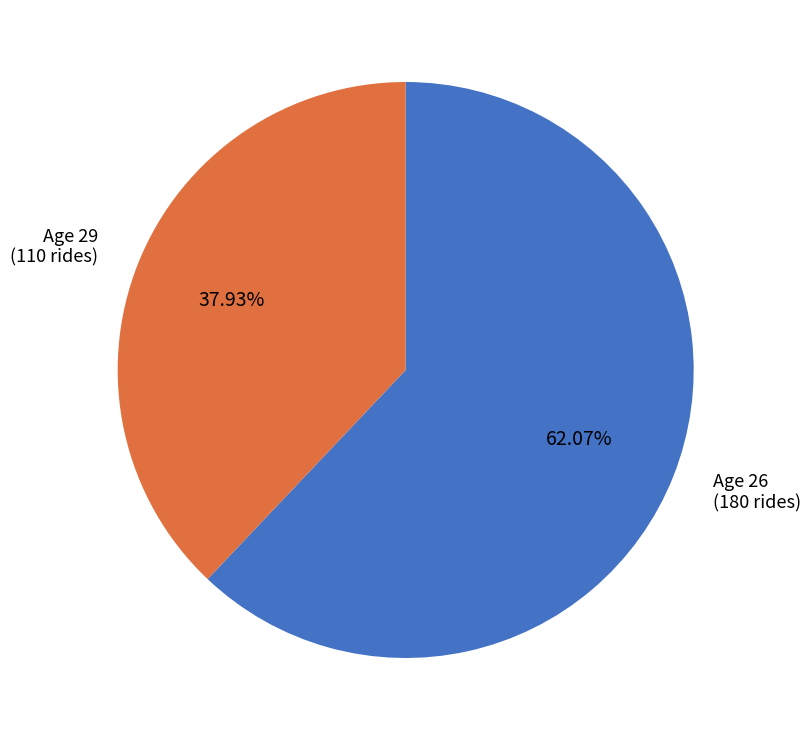

Does any single category account for the majority?

Yes